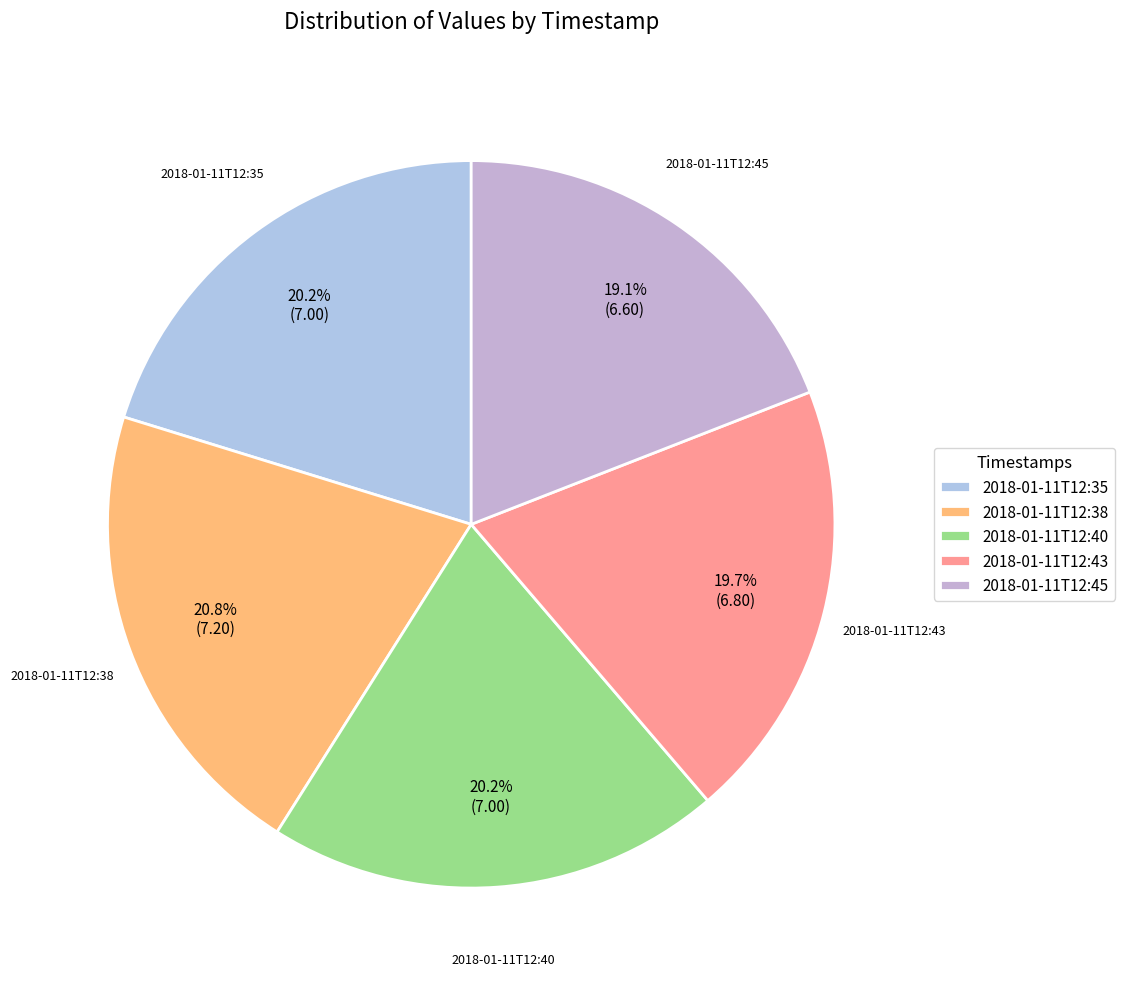

To the nearest percent, what percentage of the pie is 2018-01-11T12:40?

20%